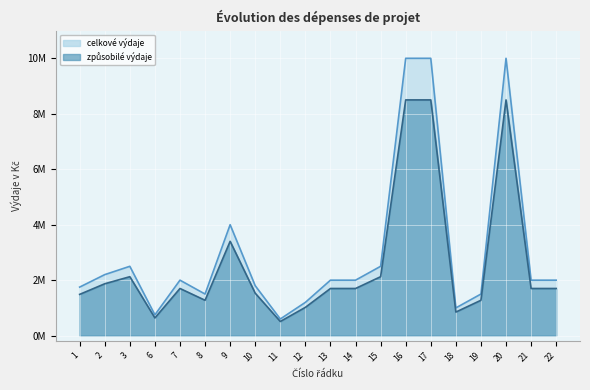

True or false: způsobilé výdaje projektu (Kč) and celkové výdaje projektu (Kč) cross at least once.

False